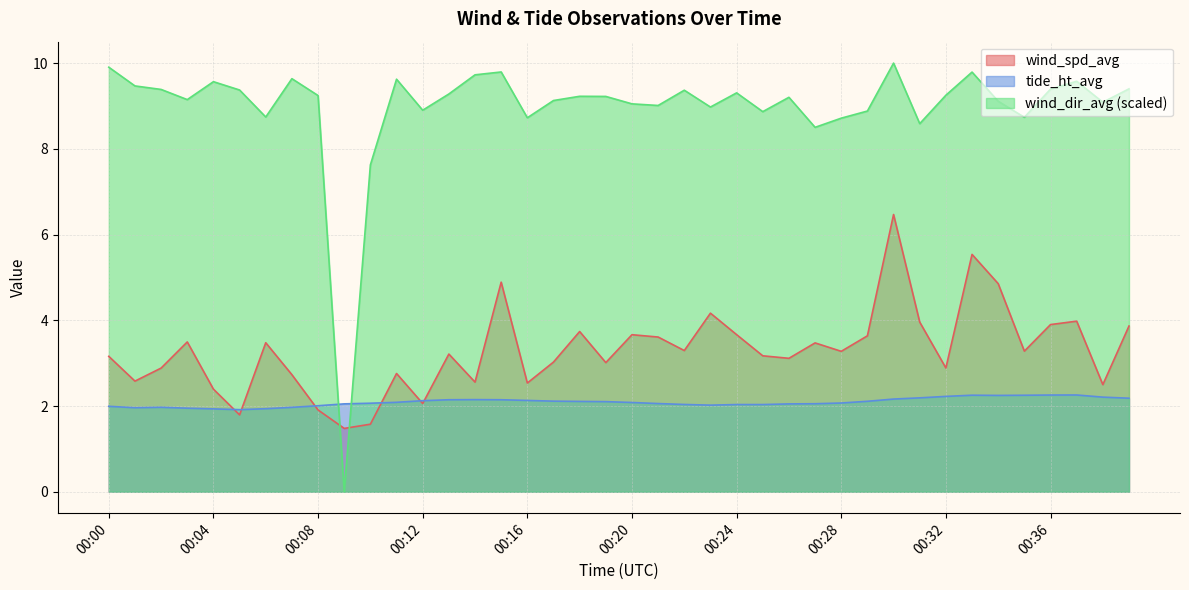

True or false: wind_spd_avg has a value of 4.0 at 00:31.

True